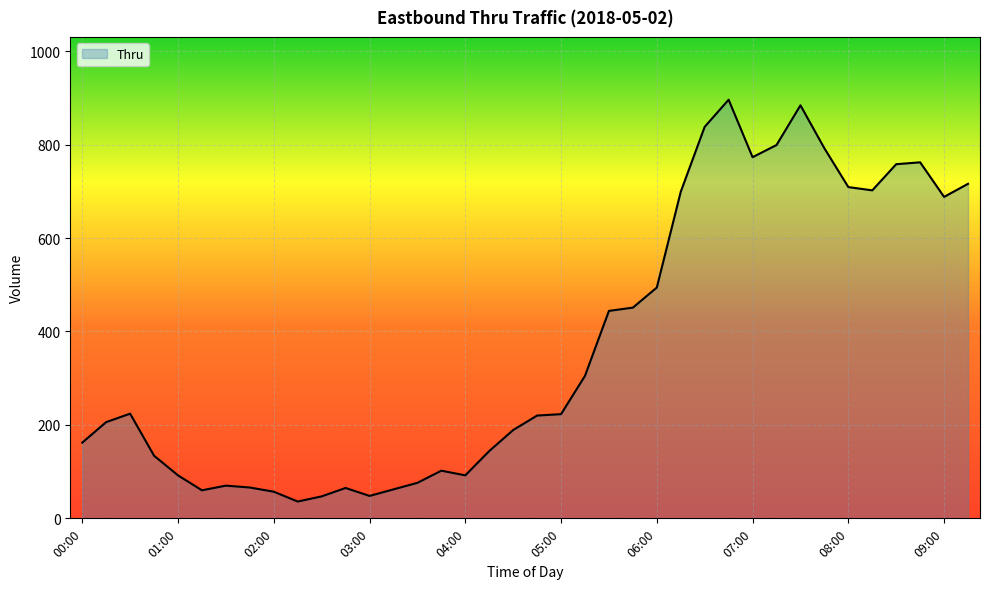

What is the minimum value shown in the chart?

36